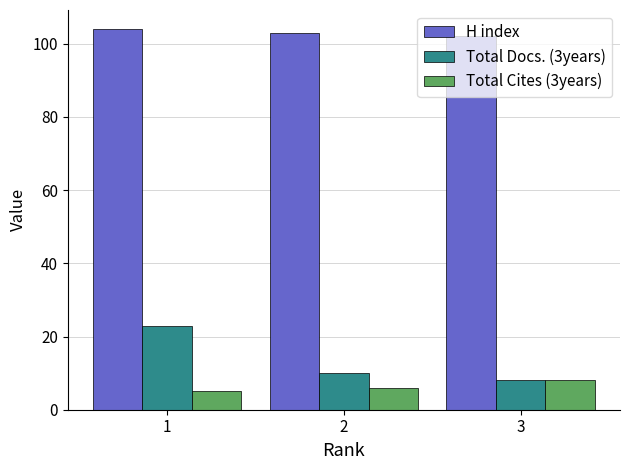

Reading left to right, list all the values displayed in this chart.

H index: 1=104	2=103	3=102
Total Docs. (3years): 1=23	2=10	3=8
Total Cites (3years): 1=5	2=6	3=8